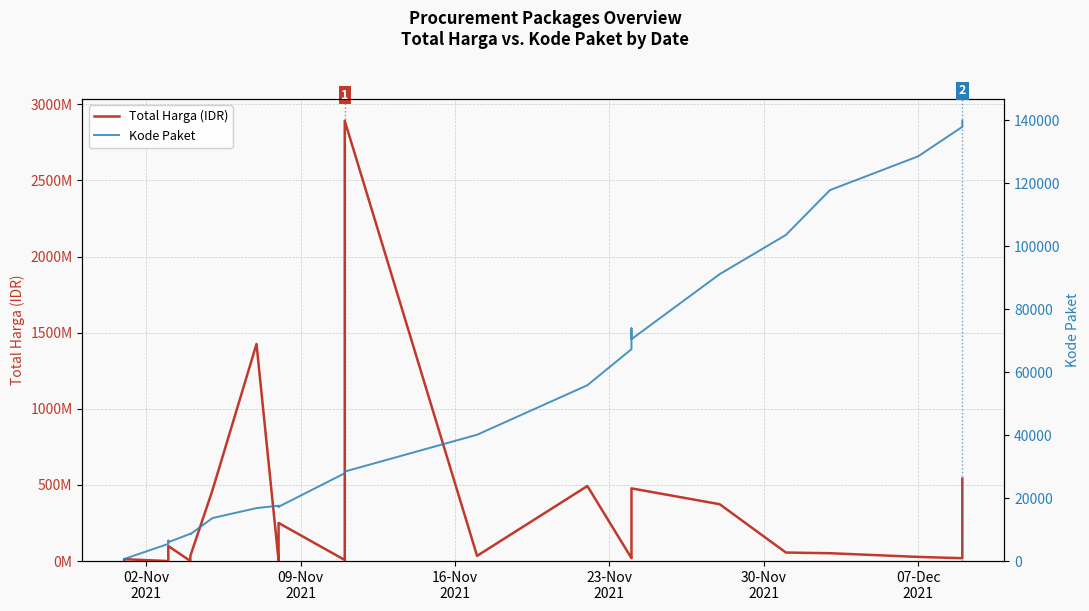

What are all the series names shown in the legend?

Total Harga (IDR), Kode Paket